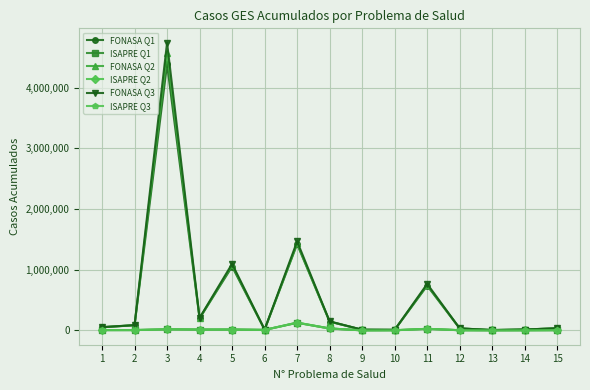

Which series has the largest range (max minus min)?

FONASA Q3